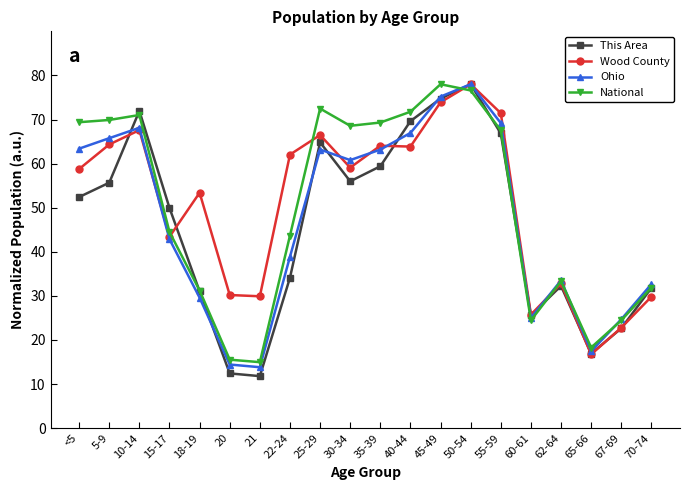

At which label is Ohio closest to 45?

15-17